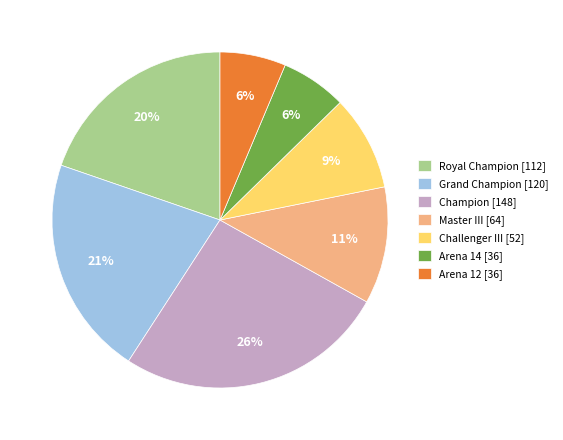

How many segments does this pie chart have?

7